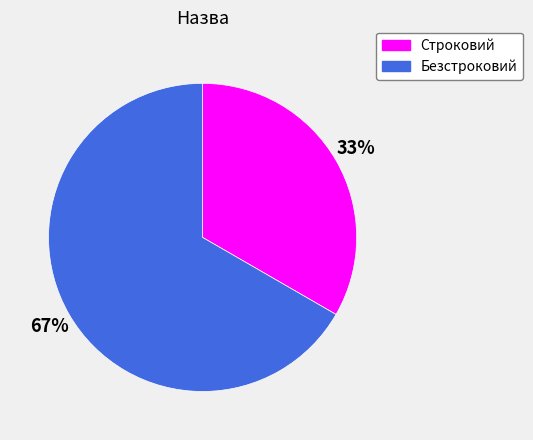

Is Строковий the majority of the pie?

No